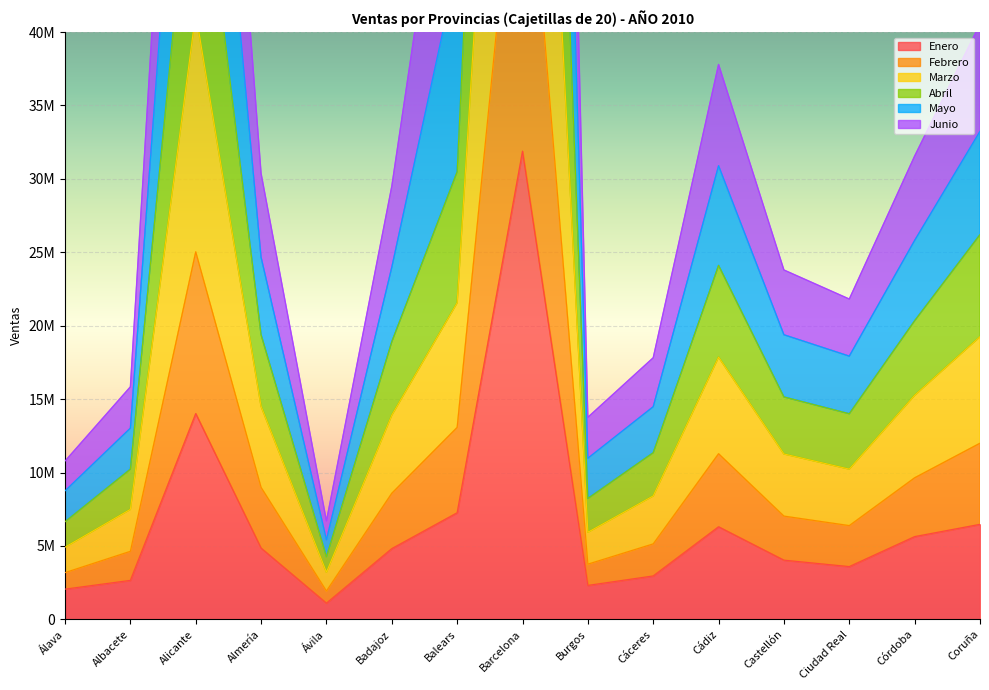

Which category has the highest value in the Junio series?

Barcelona